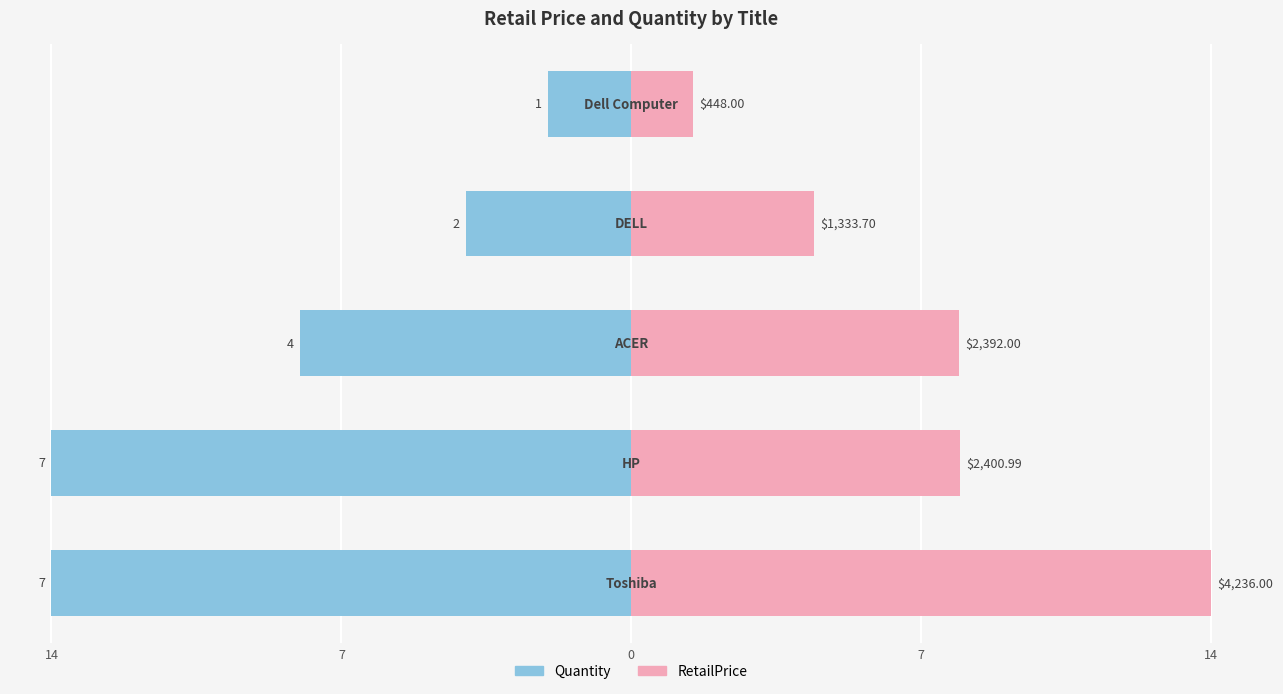

Reading right to left, what are all the values shown in this chart?

Quantity: -2.0	-4.0	-8.0	-14.0	-14.0
RetailPrice: 1.5	4.4	7.9	7.9	14.0